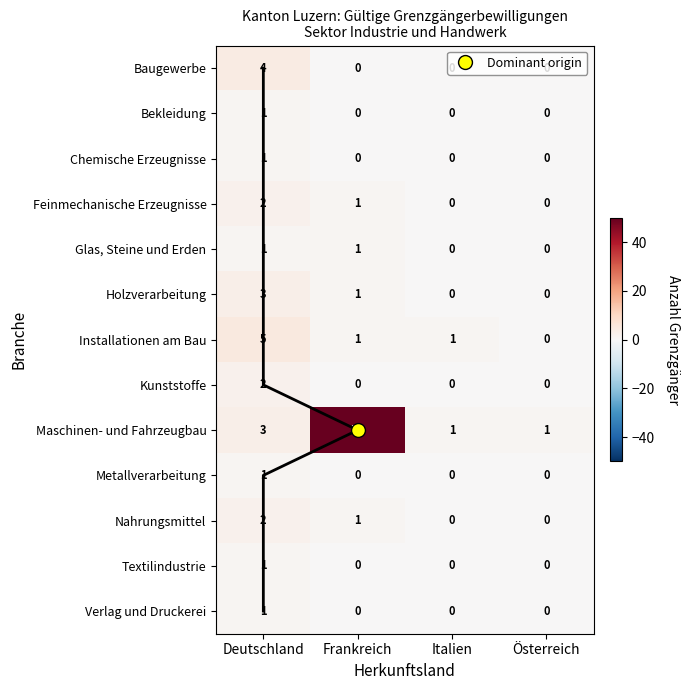

How many categories are shown in the chart?

4